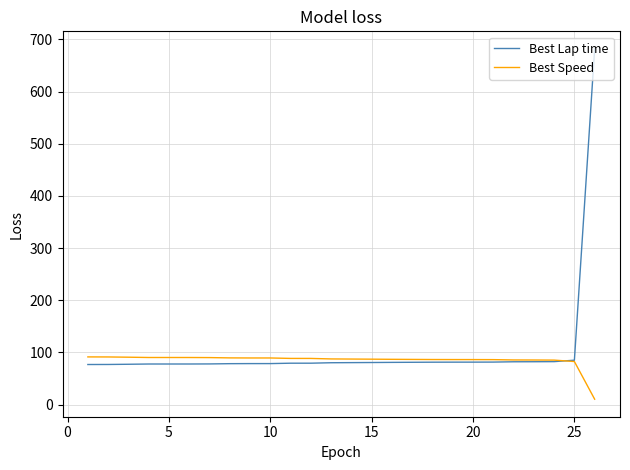

List the series in order of their peak value, lowest first.

Best Speed, Best Lap time